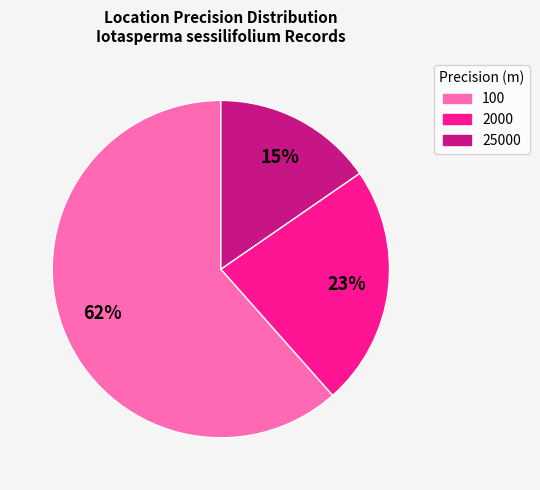

Which slice represents more than half of the pie?

100